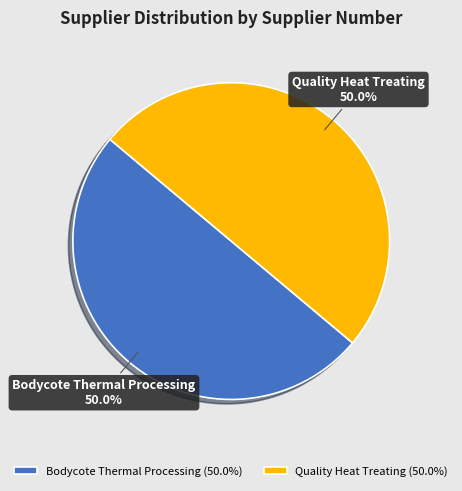

Approximately how many times larger is the value at Bodycote Thermal Processing compared to Quality Heat Treating?

1.0